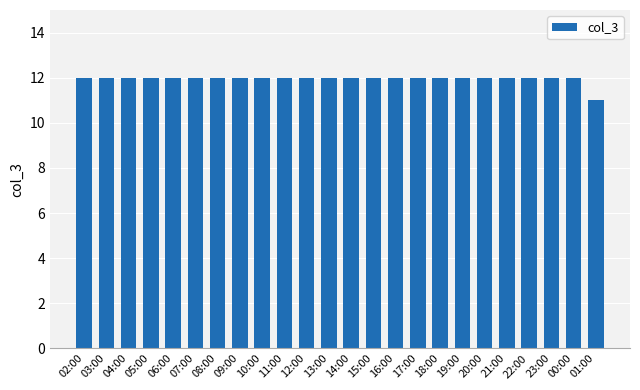

What is the label of the 4th bar from the right?

22:00